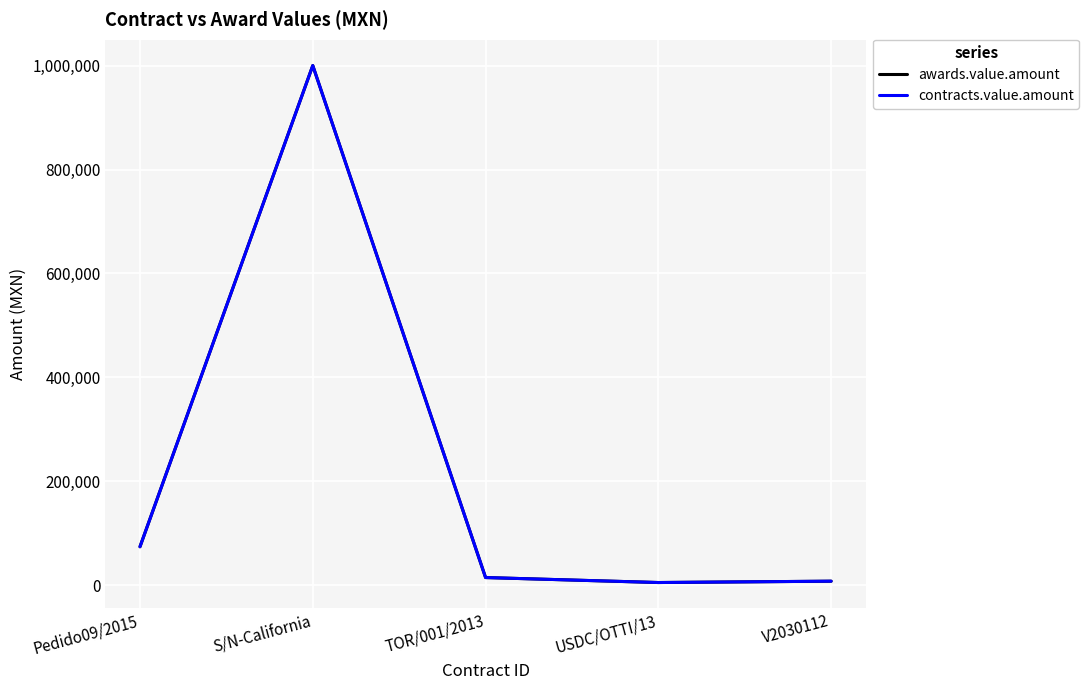

What is the maximum value shown in the chart?

1000000